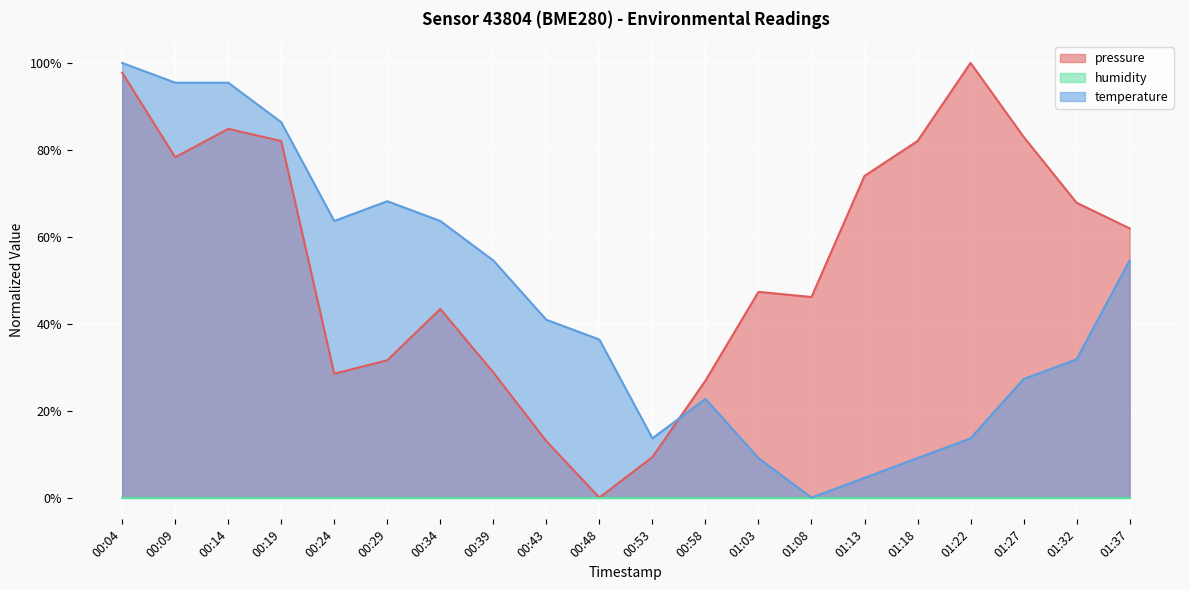

At how many categories does at least one series exceed 0?

20